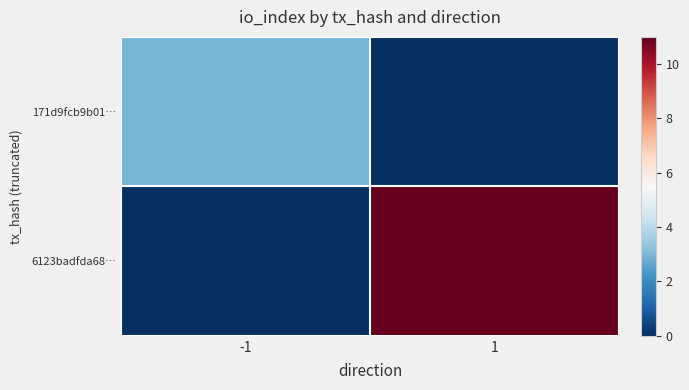

Reading right to left, what are all the values shown in this chart?

171d9fcb9b01…: 1=0	-1=3
6123badfda68…: 1=11	-1=0